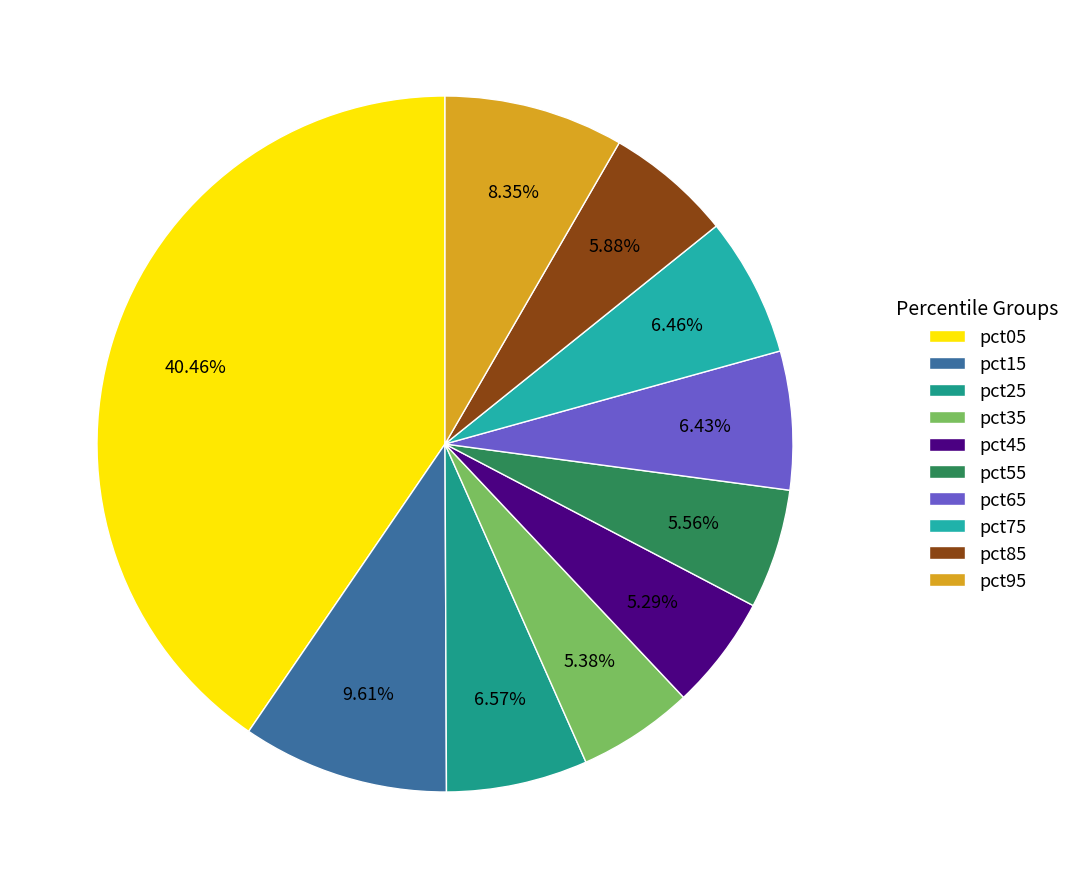

Is there any slice that represents more than half of the pie?

No